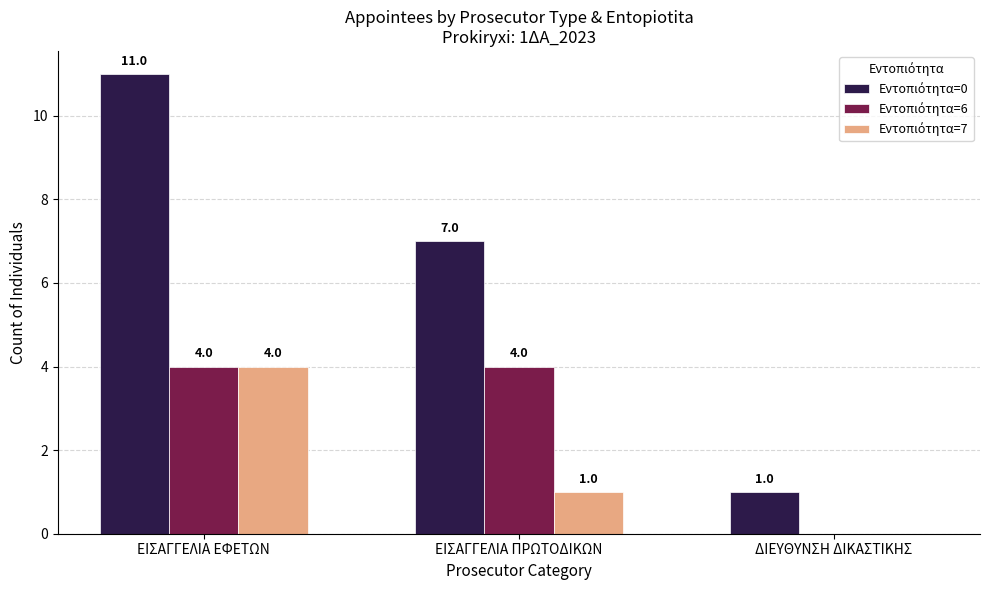

What is the total value across all series at ΕΙΣΑΓΓΕΛΙΑ ΠΡΩΤΟΔΙΚΩΝ?

12